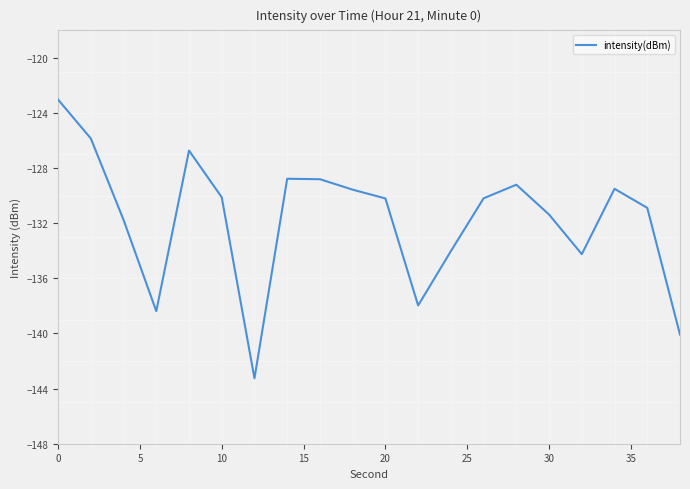

What is the difference between the maximum and minimum values?

20.2